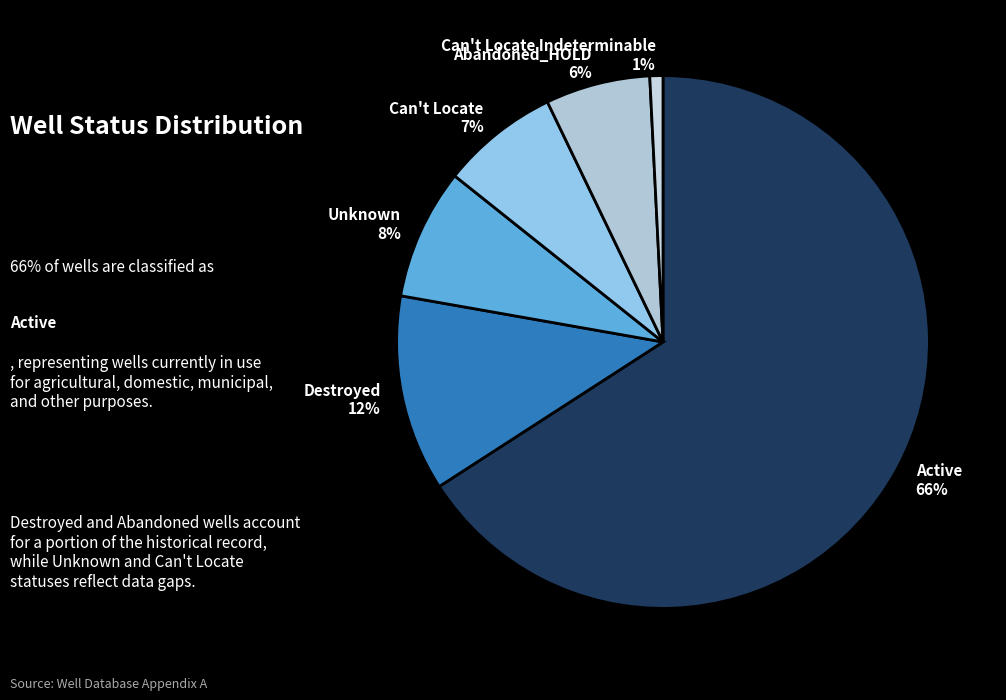

Is the sum of Abandoned_HOLD 6% and Unknown 8% greater than half?

No